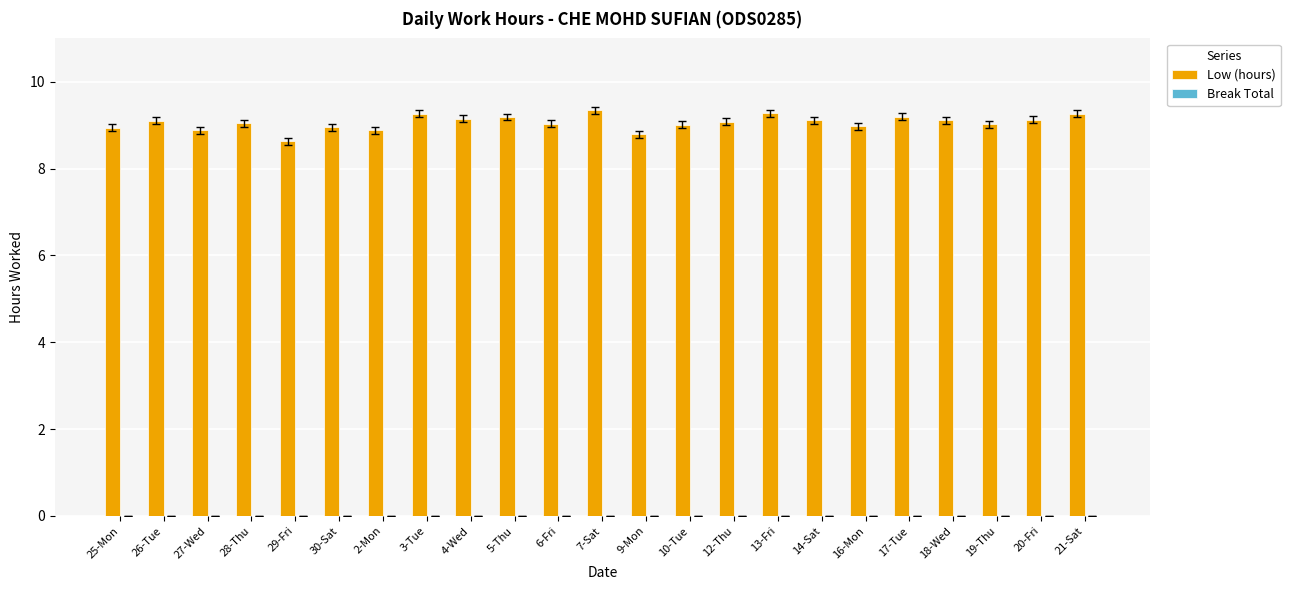

What is the average value?

9.1